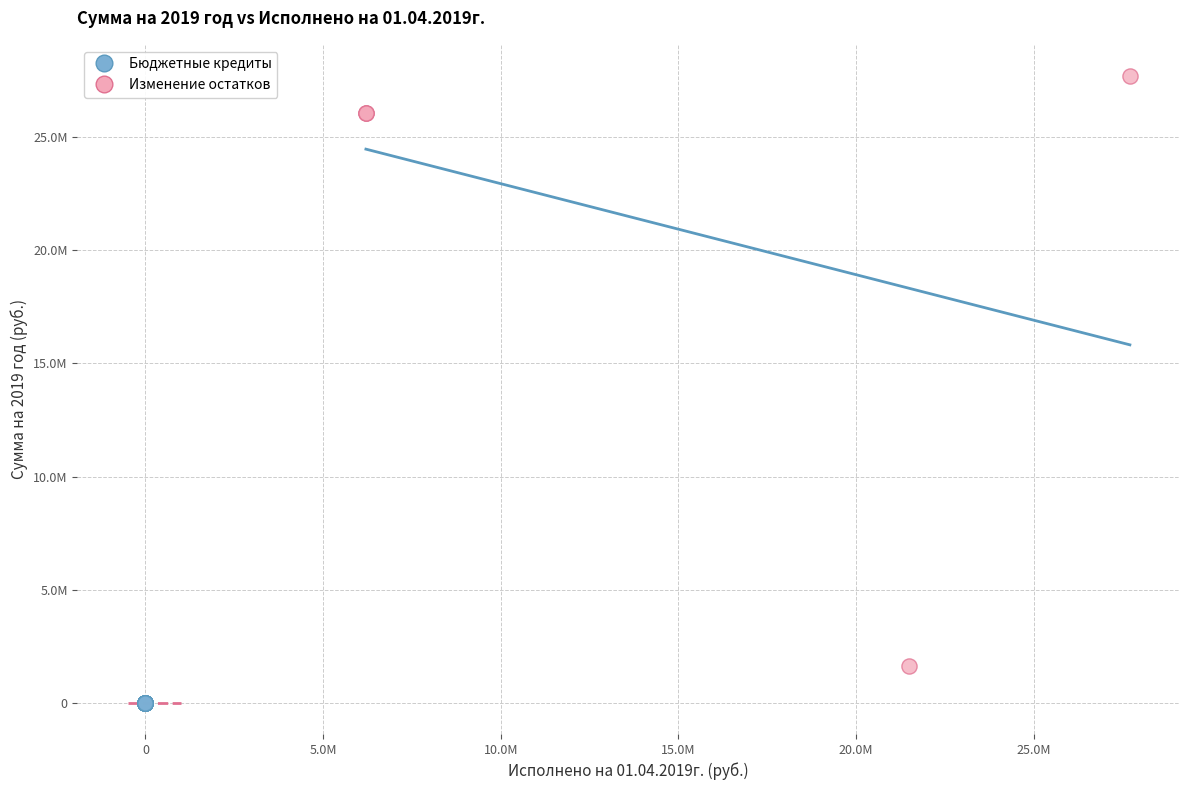

What are all the series names shown in the legend?

Бюджетные кредиты, Изменение остатков